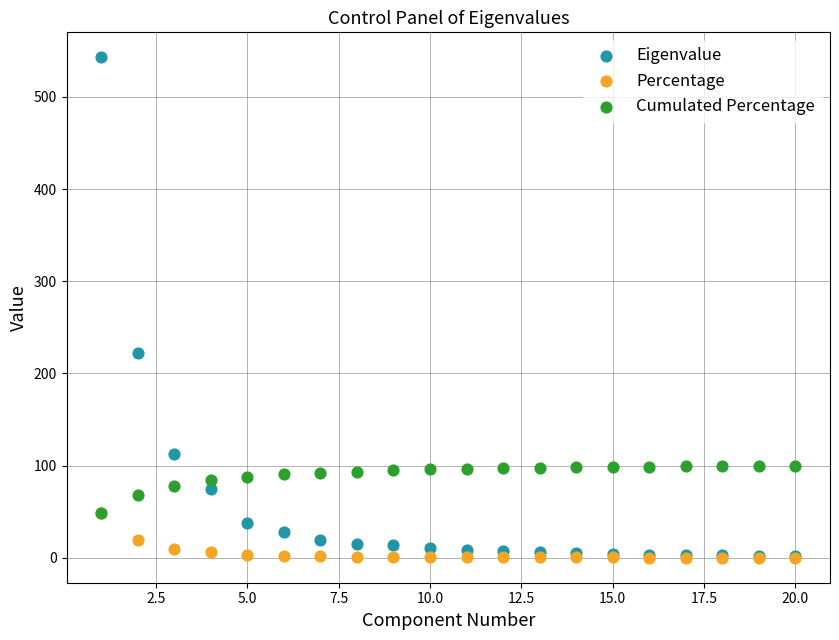

Across all series, what Y value is closest to 271?

222.3